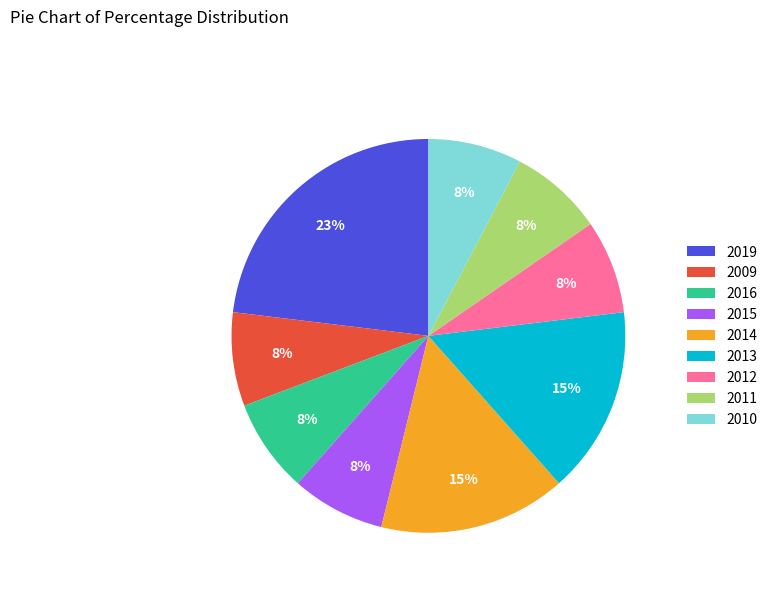

Is there any slice that represents more than half of the pie?

No